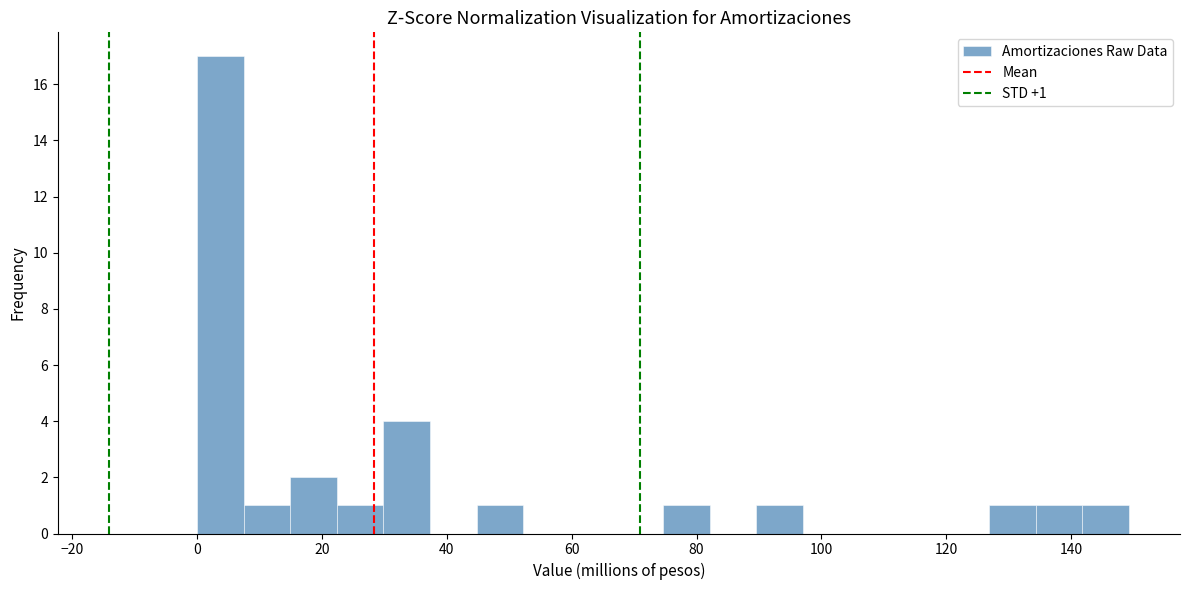

Around what value on the x-axis is the tallest bar? Give the approximate position of its centre, as read against the axis.

4